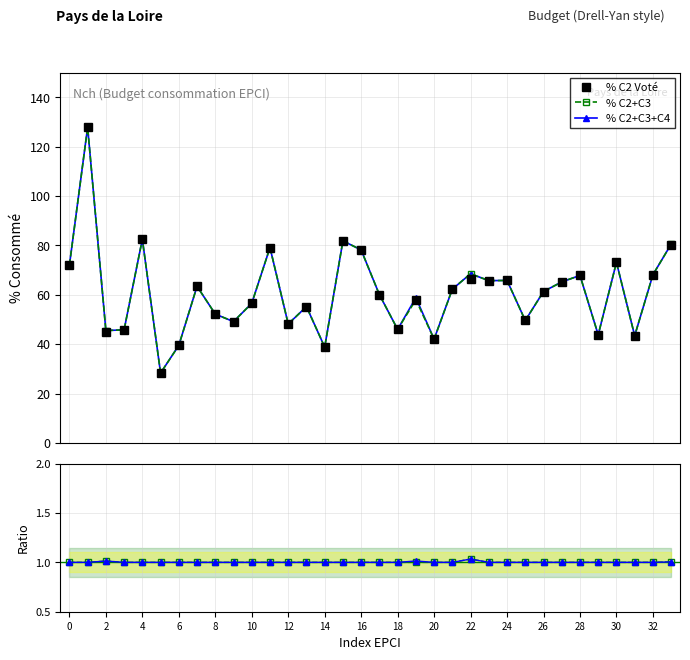

What is the minimum value for % C2 Voté?

28.3